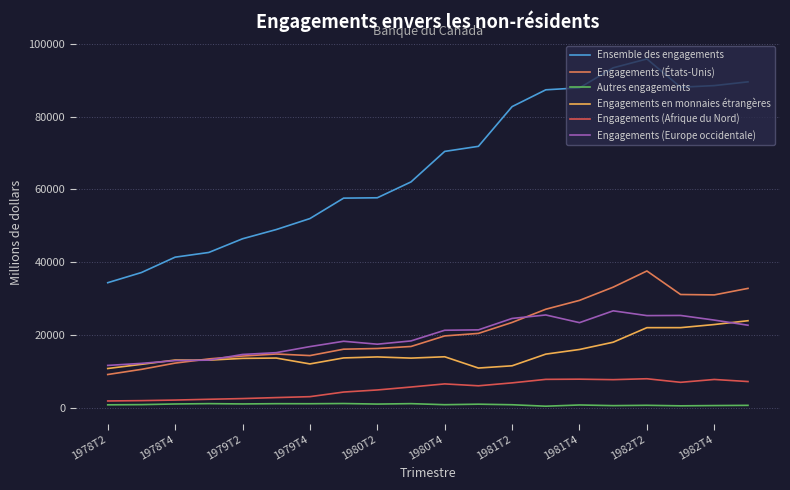

How many lines are shown in the chart?

6